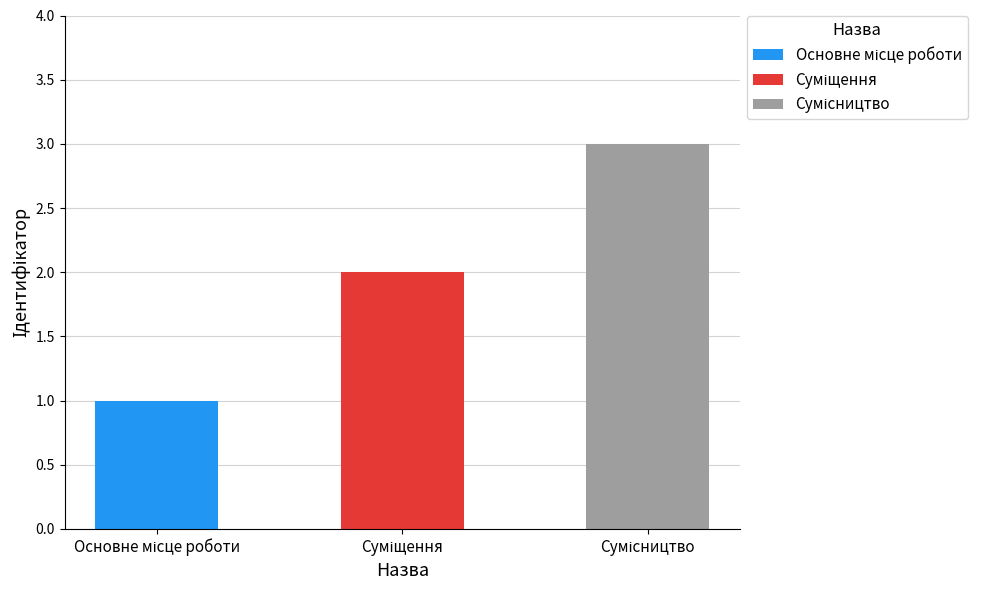

Are the bars grouped side by side (vs. stacked)?

No